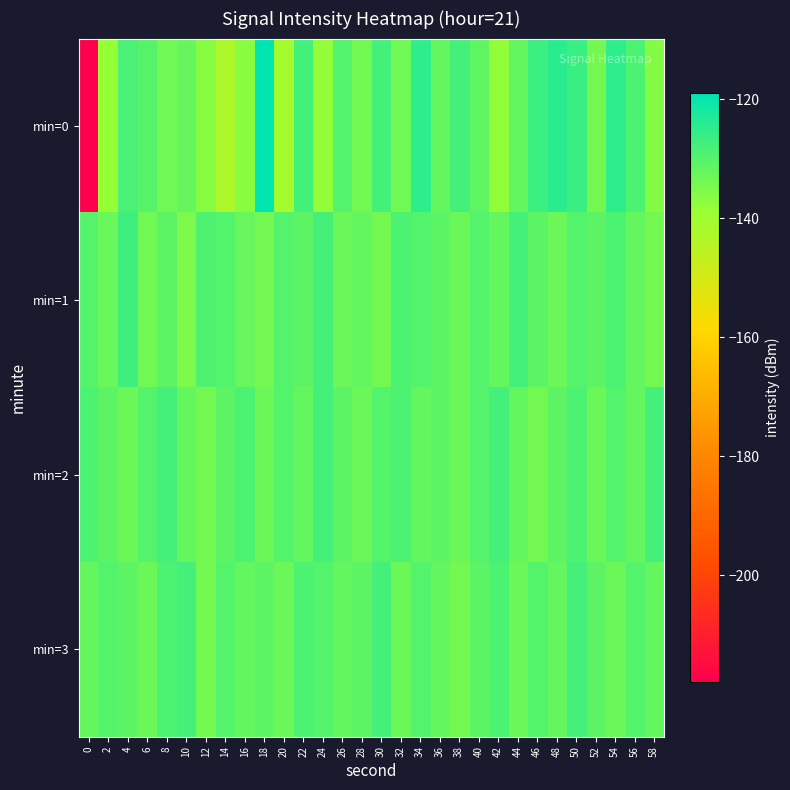

Between 0 and 20, which is larger?

20